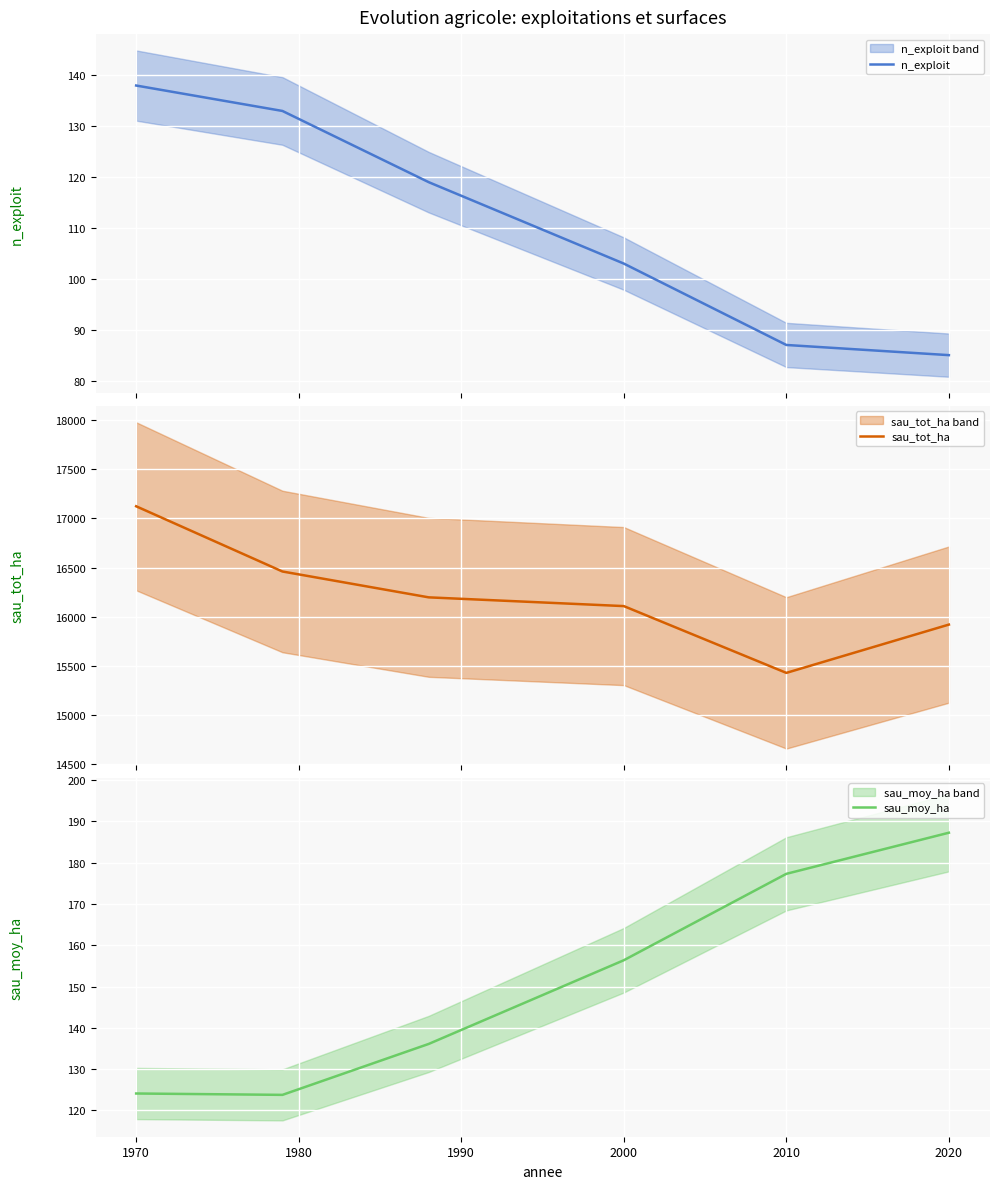

What is the minimum value for n_exploit?

85